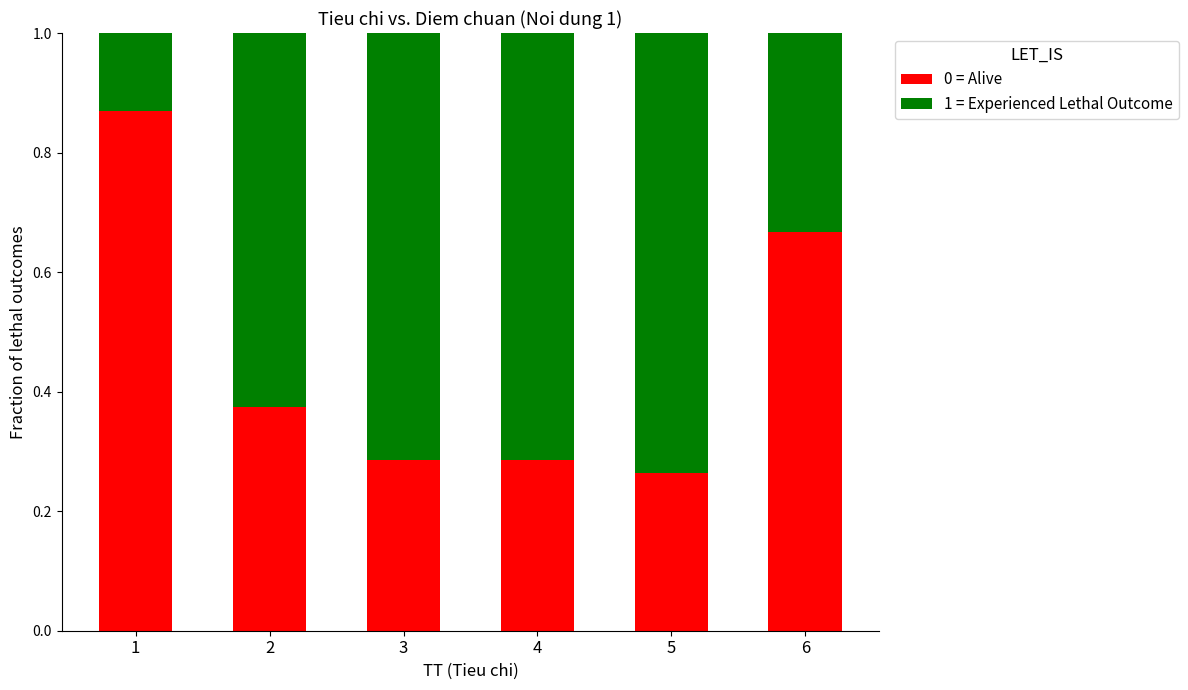

What is the sum of all 0 = Alive values?

2.7